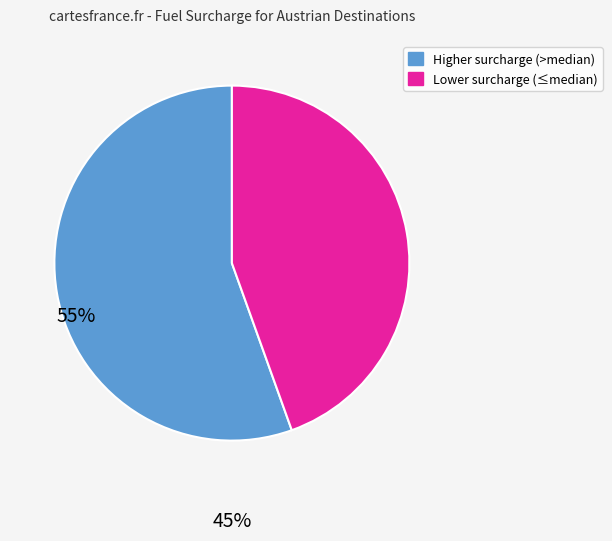

Is there a majority slice in this chart?

Yes